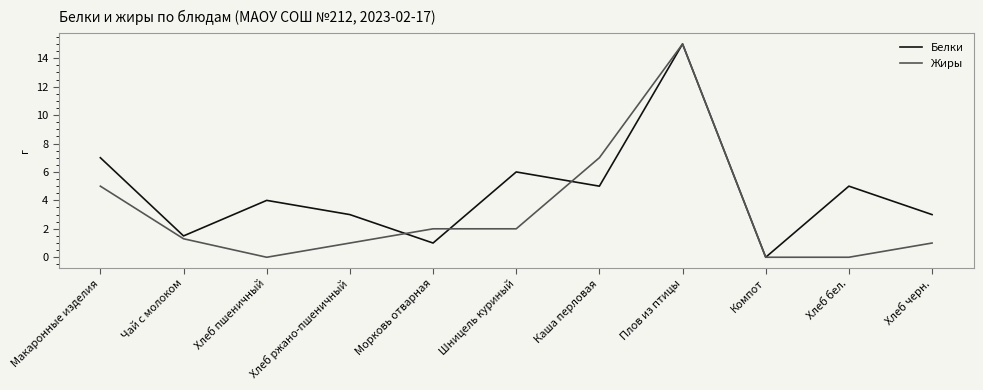

What position from the left is Хлеб черн.?

11